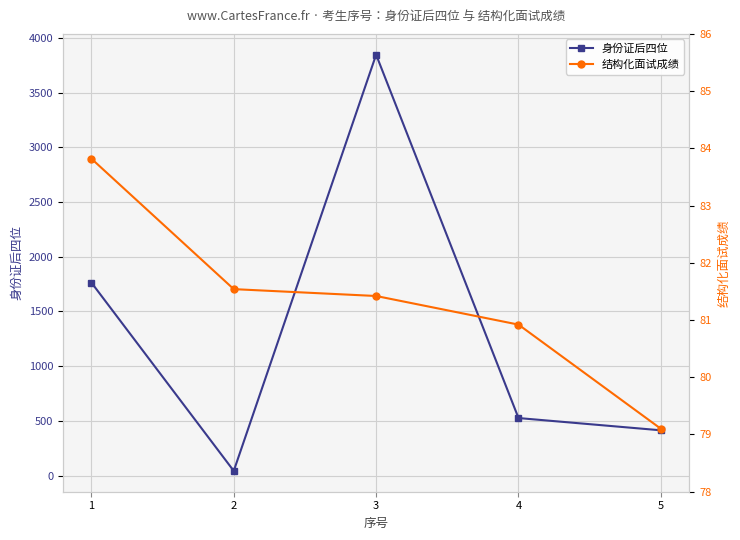

Which series changed the most between 4 and 5?

身份证后四位